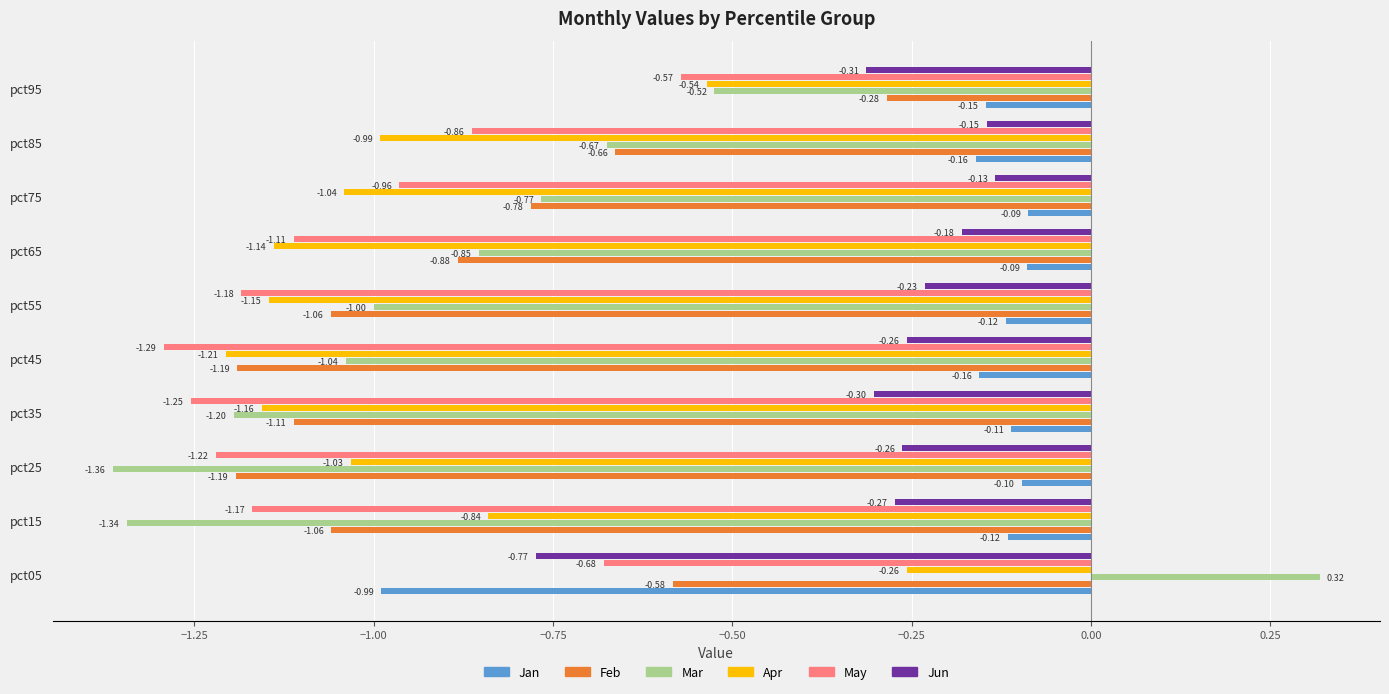

What is the difference between the highest and lowest values at pct75?

1.0